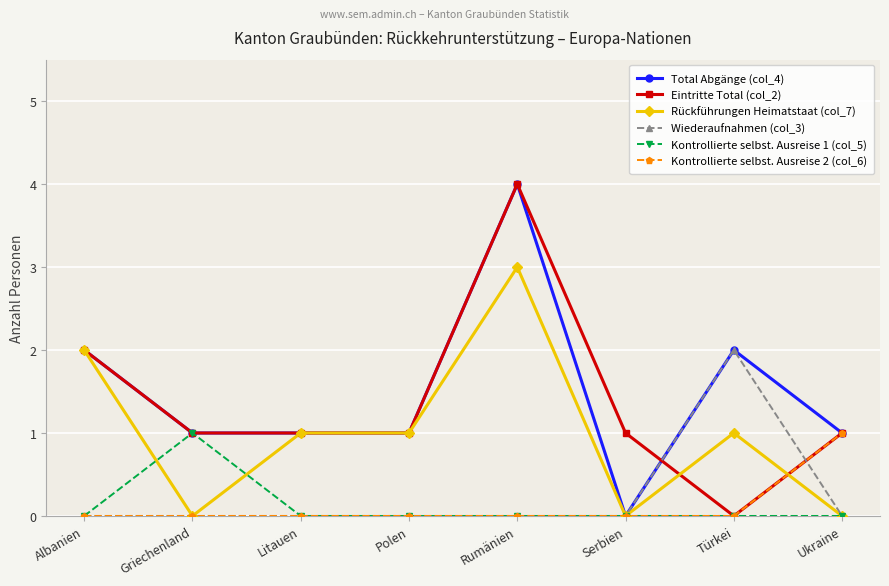

What is the difference between the second highest and minimum values in the Rückführungen Heimatstaat (col_7) series?

2